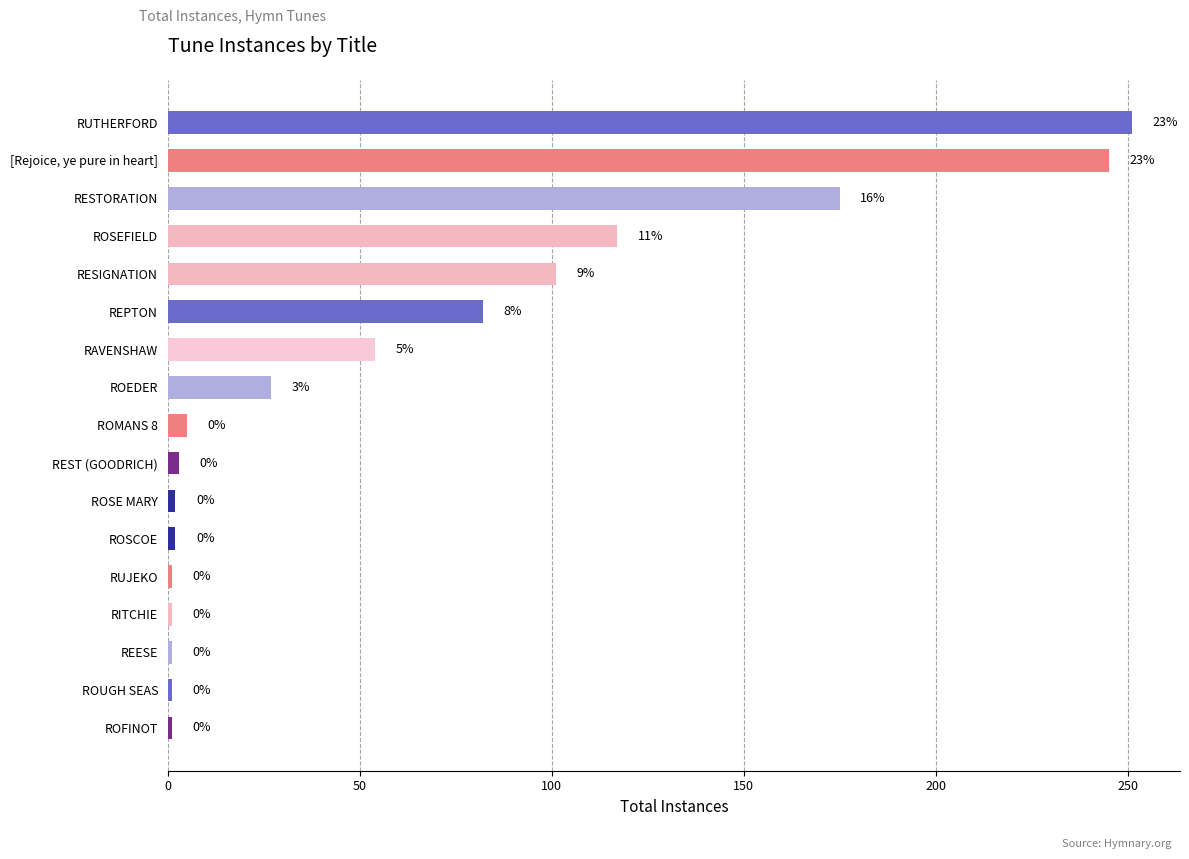

How many bars are there in total?

17